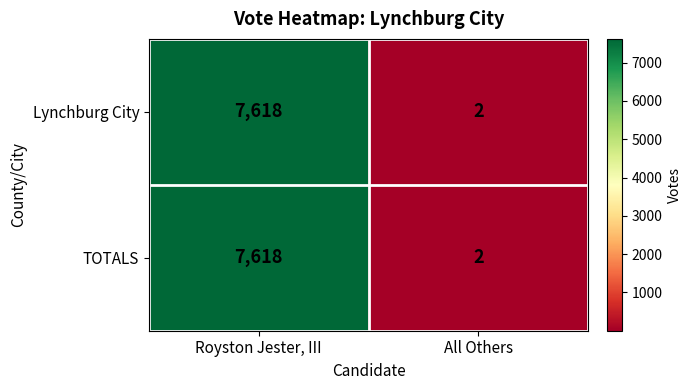

Which label corresponds to the smallest value in the chart?

All Others